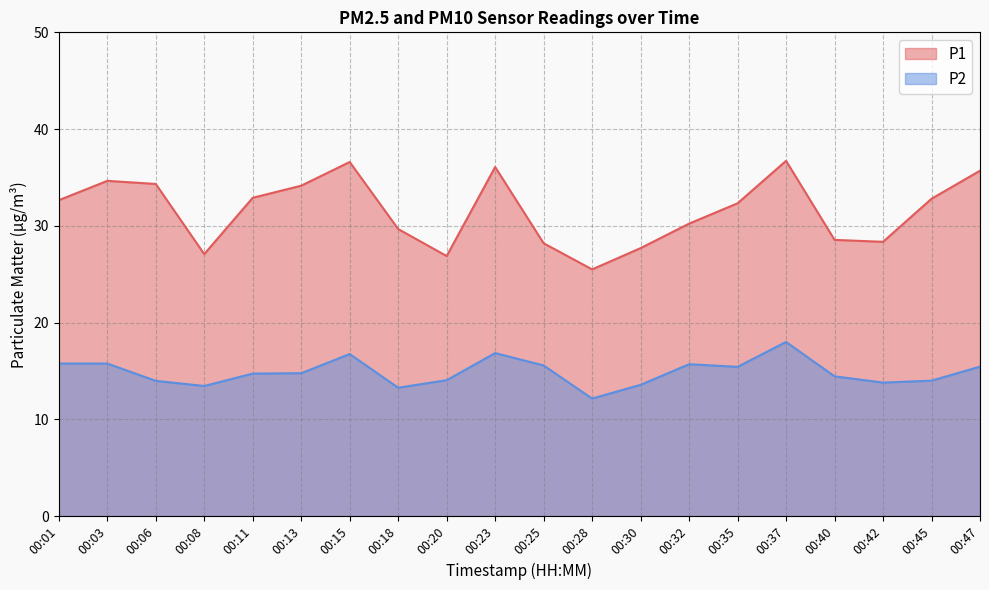

List the labels in order of P2 value, largest first.

00:37, 00:23, 00:15, 00:01, 00:03, 00:32, 00:25, 00:47, 00:35, 00:13, 00:11, 00:40, 00:20, 00:45, 00:06, 00:42, 00:30, 00:08, 00:18, 00:28